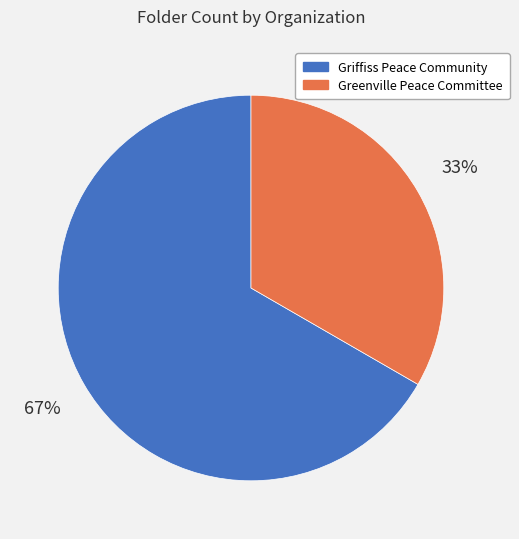

Combined, do Griffiss Peace Community and Greenville Peace Committee account for over 50%?

Yes